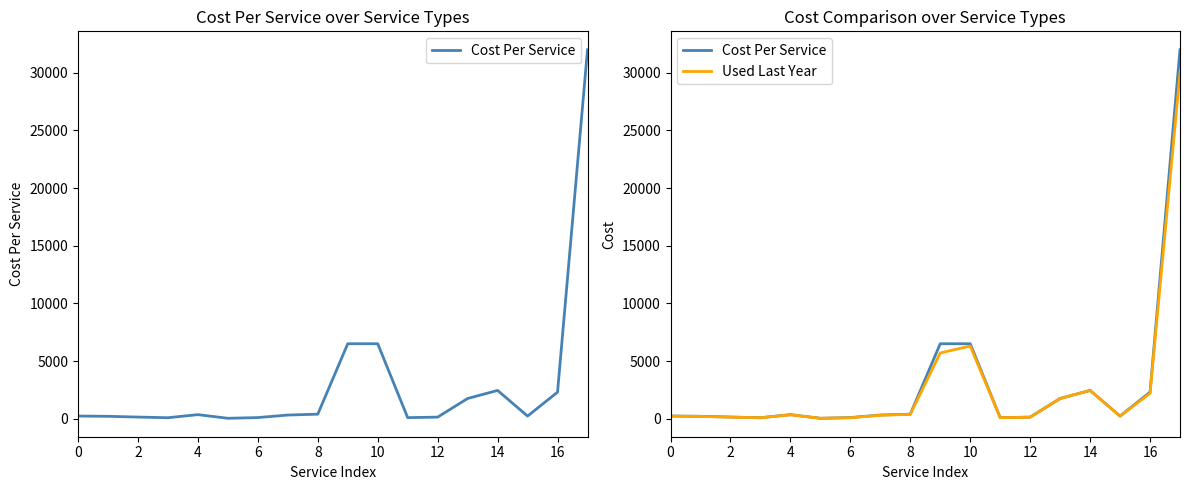

The value of Used Last Year at 16 is 872. True or false?

False